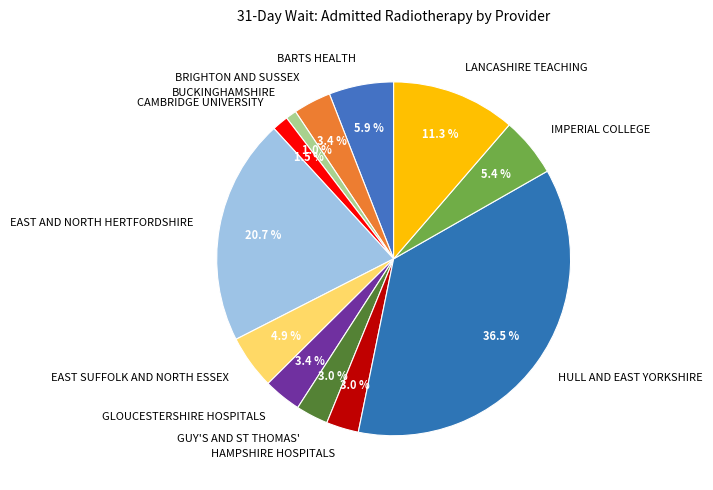

What is the ratio of the value at LANCASHIRE TEACHING to the value at IMPERIAL COLLEGE?

2.1